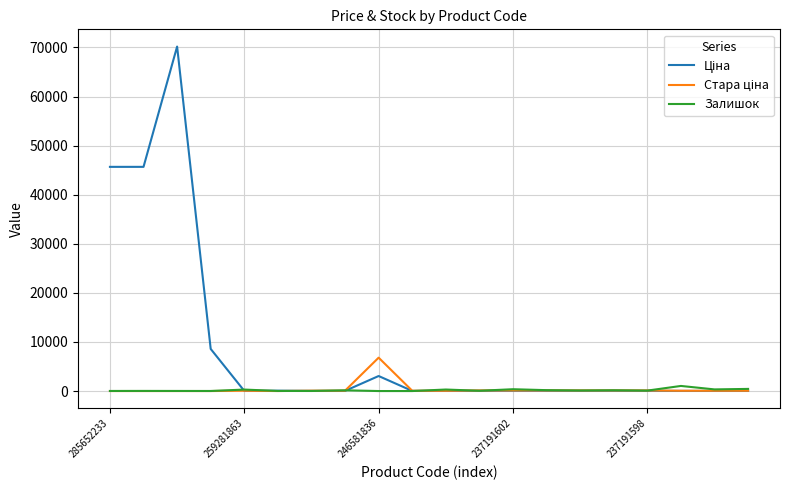

What is the greatest value displayed?

70181.6